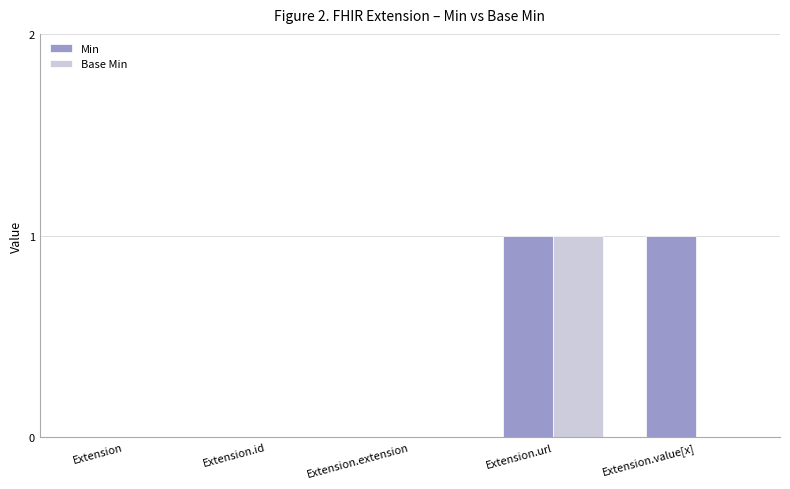

What is the sum of all Base Min values?

1